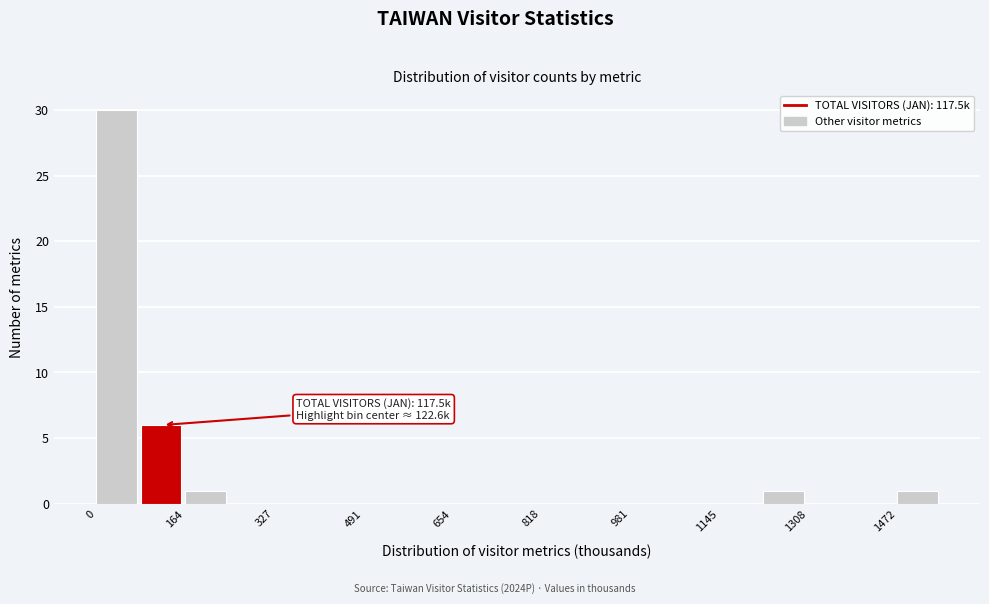

Over which range of the x-axis is the bar tallest?

0 to 80